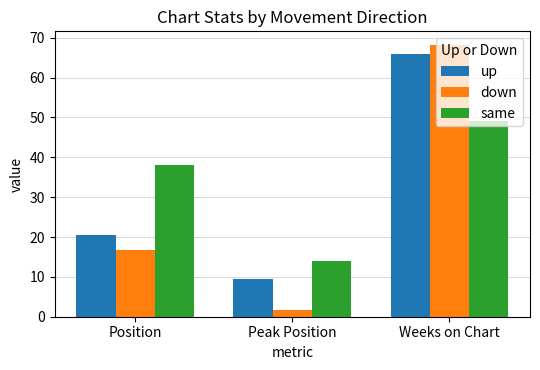

What is the approximate value of same at Weeks on Chart?

49.0